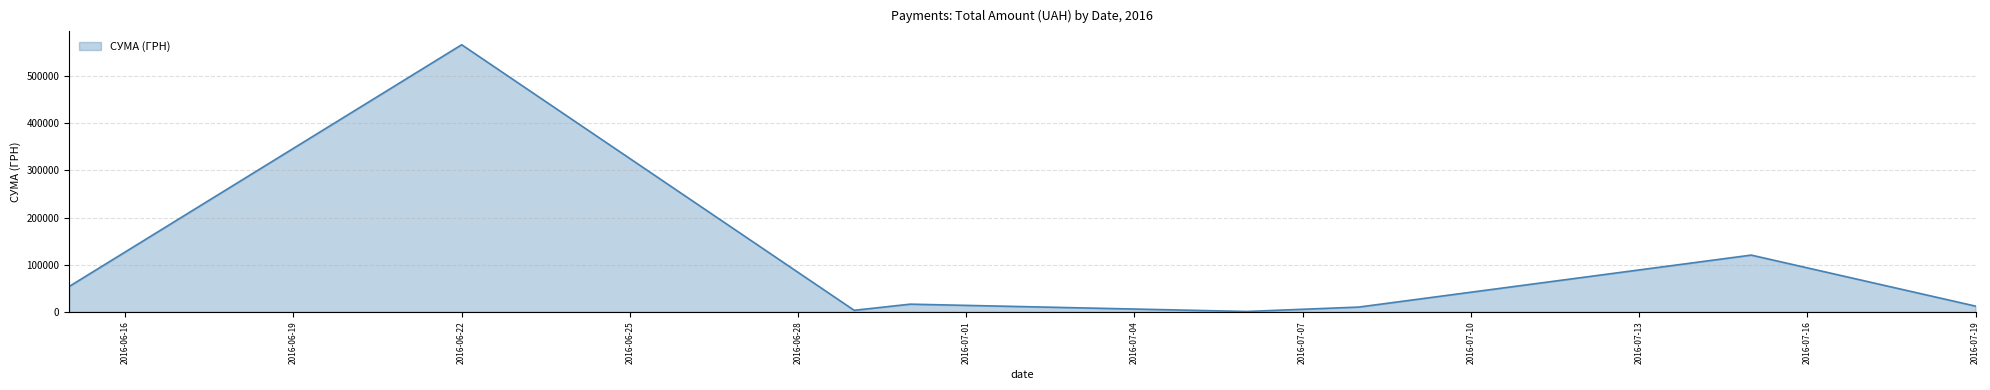

True or false: there are more than 0 points higher than both neighbors.

True